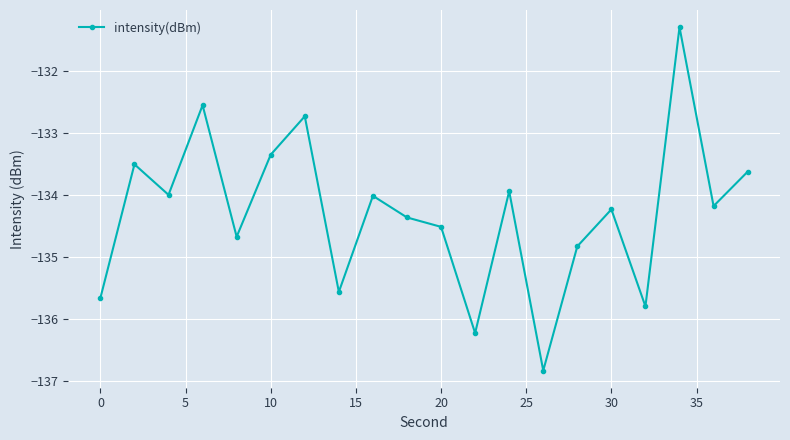

What is the smallest value displayed?

-136.8